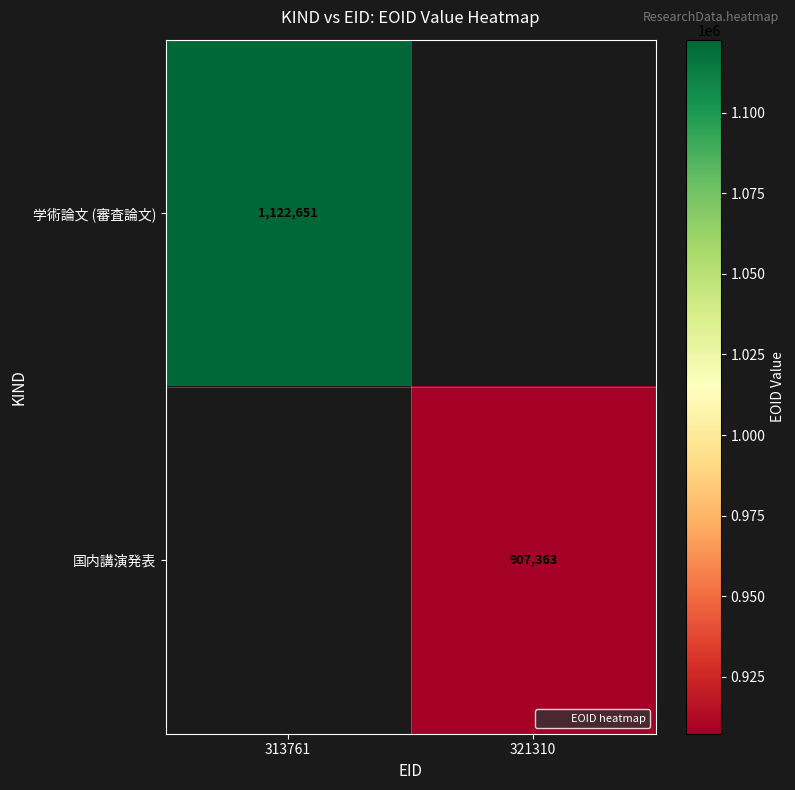

What is the lowest value of the 学術論文 (審査論文) series?

1122651.0